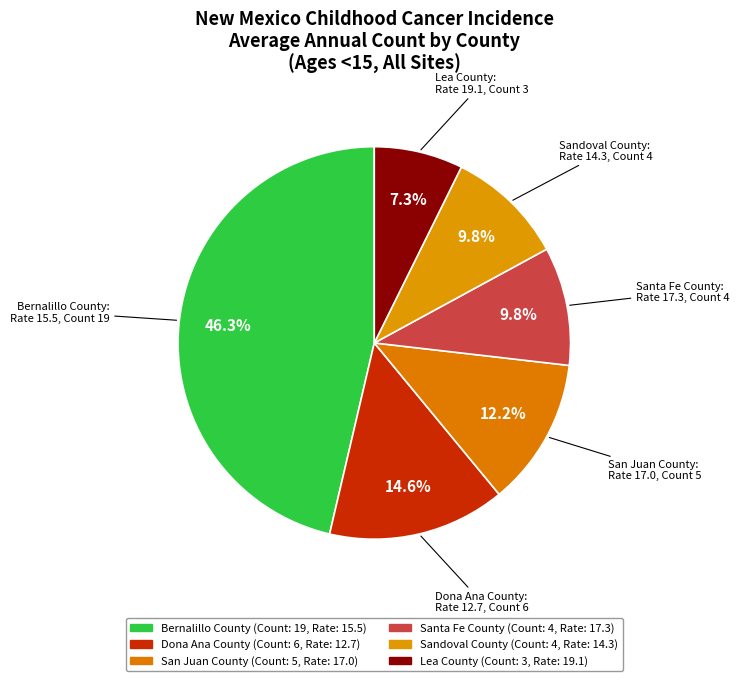

How many segments does this pie chart have?

6